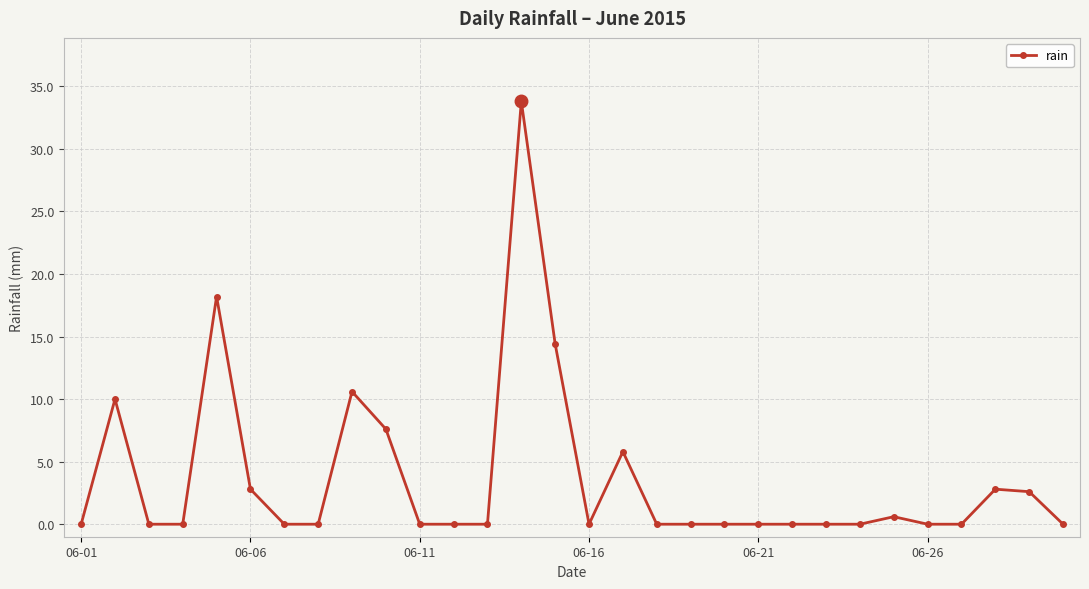

How many lines are shown in the chart?

1